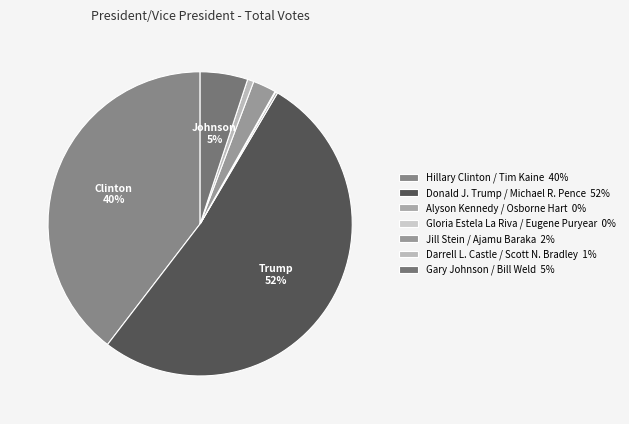

Which category has the biggest portion of the pie?

Donald J. Trump / Michael R. Pence